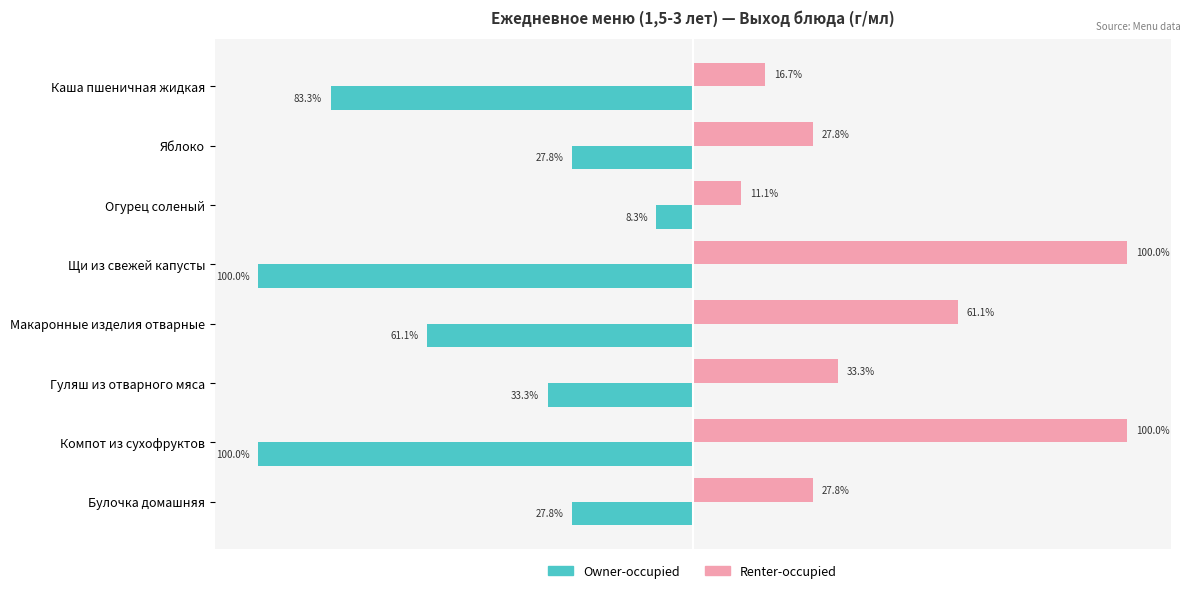

Which category has the highest value in the Owner-occupied series?

Огурец соленый